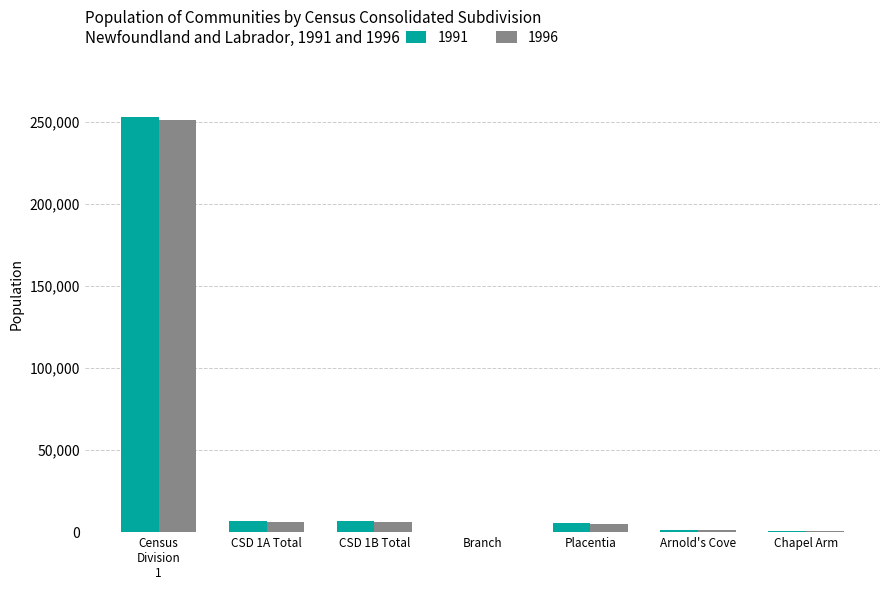

What is the total value across all series at CSD 1A Total?

12642